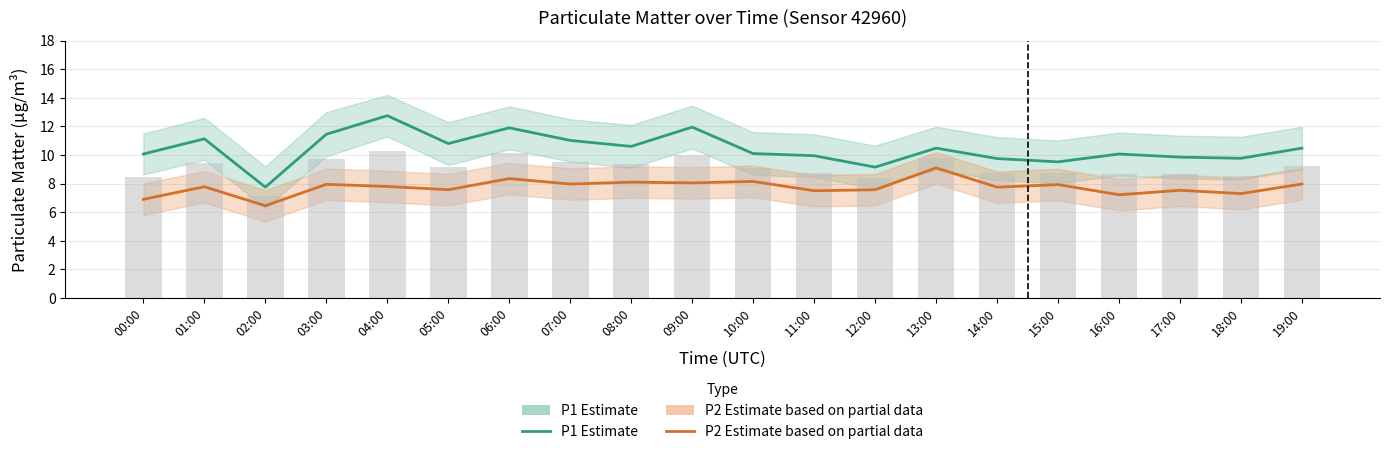

Reading right to left, transcribe all the data shown in this chart.

P1 (Estimate): 19:00=10.5	18:00=9.8	17:00=9.8	16:00=10.1	15:00=9.5	14:00=9.8	13:00=10.5	12:00=9.2	11:00=9.9	10:00=10.1	09:00=11.9	08:00=10.6	07:00=11.0	06:00=11.9	05:00=10.8	04:00=12.8	03:00=11.4	02:00=7.8	01:00=11.1	00:00=10.1
P2 (Estimate based on partial data): 19:00=8.0	18:00=7.3	17:00=7.5	16:00=7.2	15:00=7.9	14:00=7.8	13:00=9.1	12:00=7.6	11:00=7.5	10:00=8.2	09:00=8.1	08:00=8.1	07:00=8.0	06:00=8.3	05:00=7.6	04:00=7.8	03:00=8.0	02:00=6.5	01:00=7.8	00:00=6.9